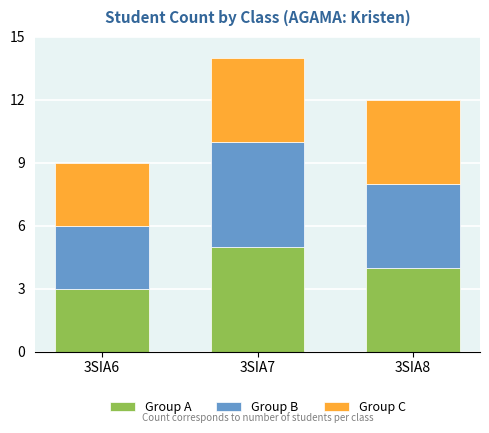

At which label does Group A reach its peak?

3SIA7